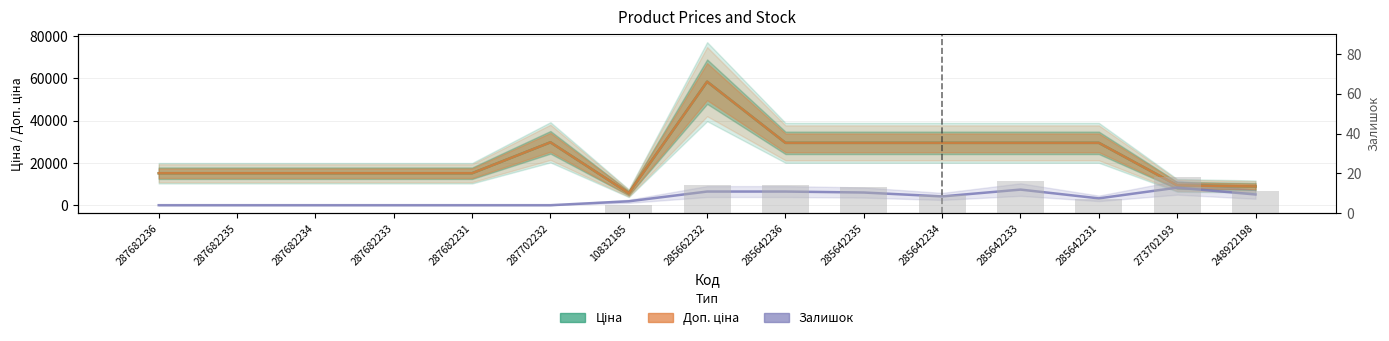

True or false: Ціна has a value of 16236.7 at 285642231.

False